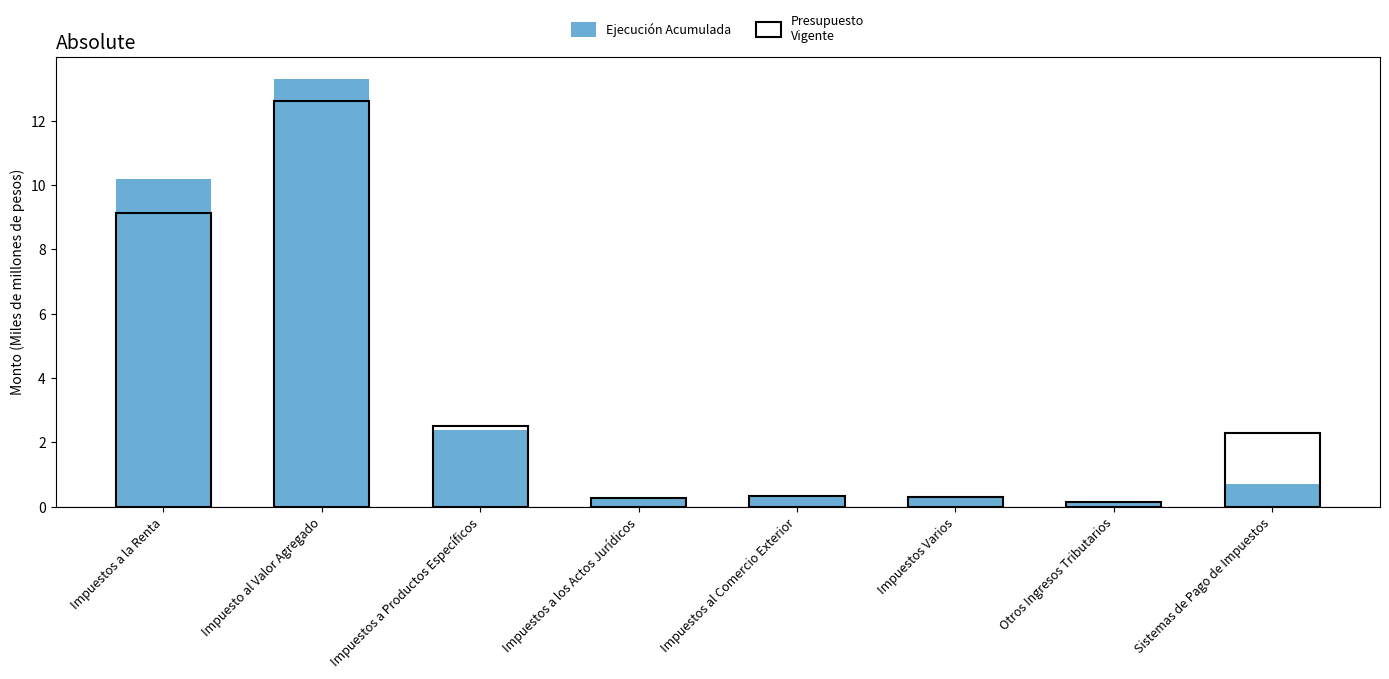

Are the bars horizontal?

No